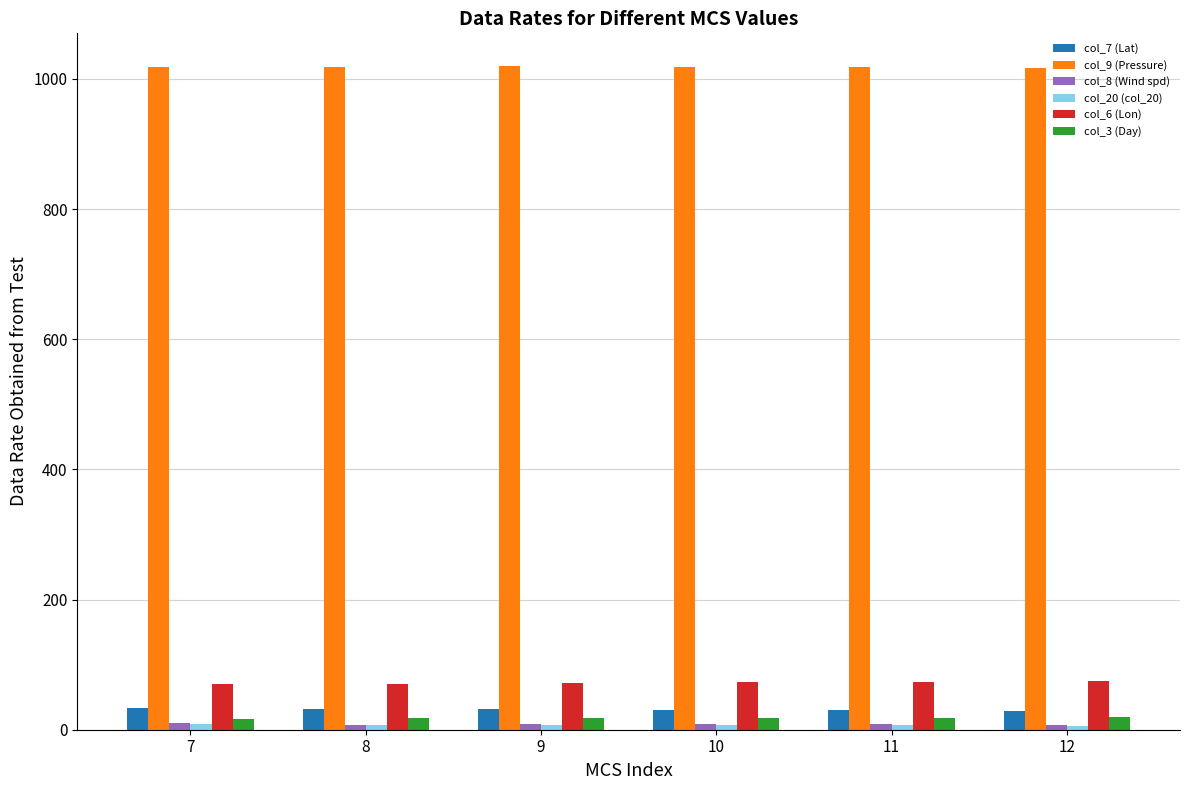

The value of col_9 (Pressure) at 8 is 1018.7. True or false?

True